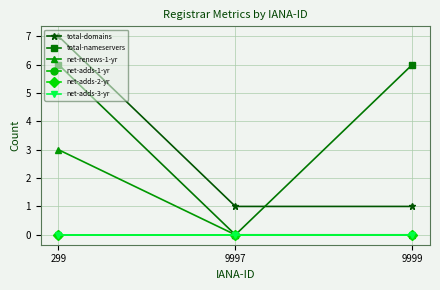

Is this an area chart (filled region under the line)?

No